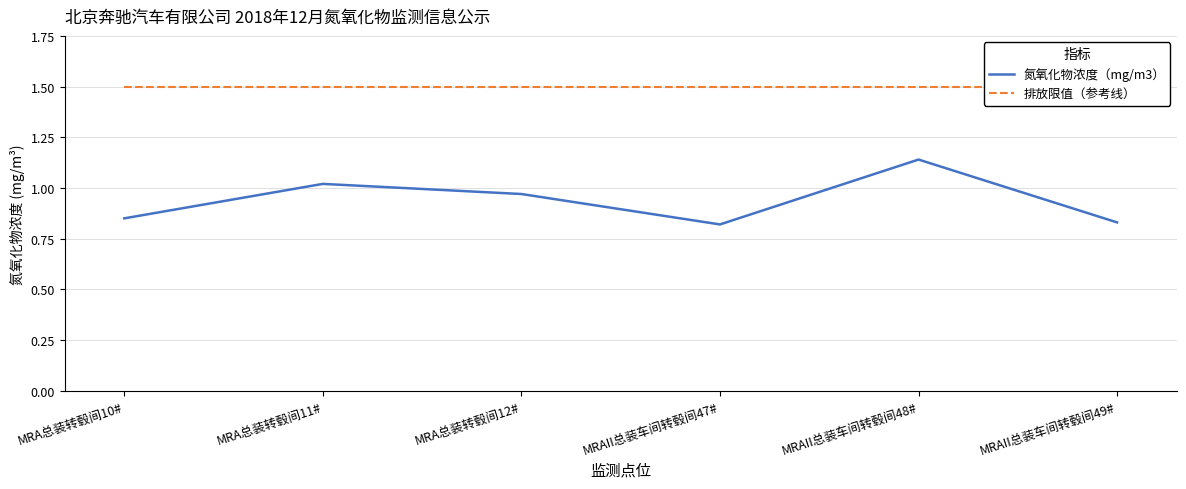

What are all the series names shown in the legend?

氮氧化物浓度（mg/m3）, 排放限值（参考线）